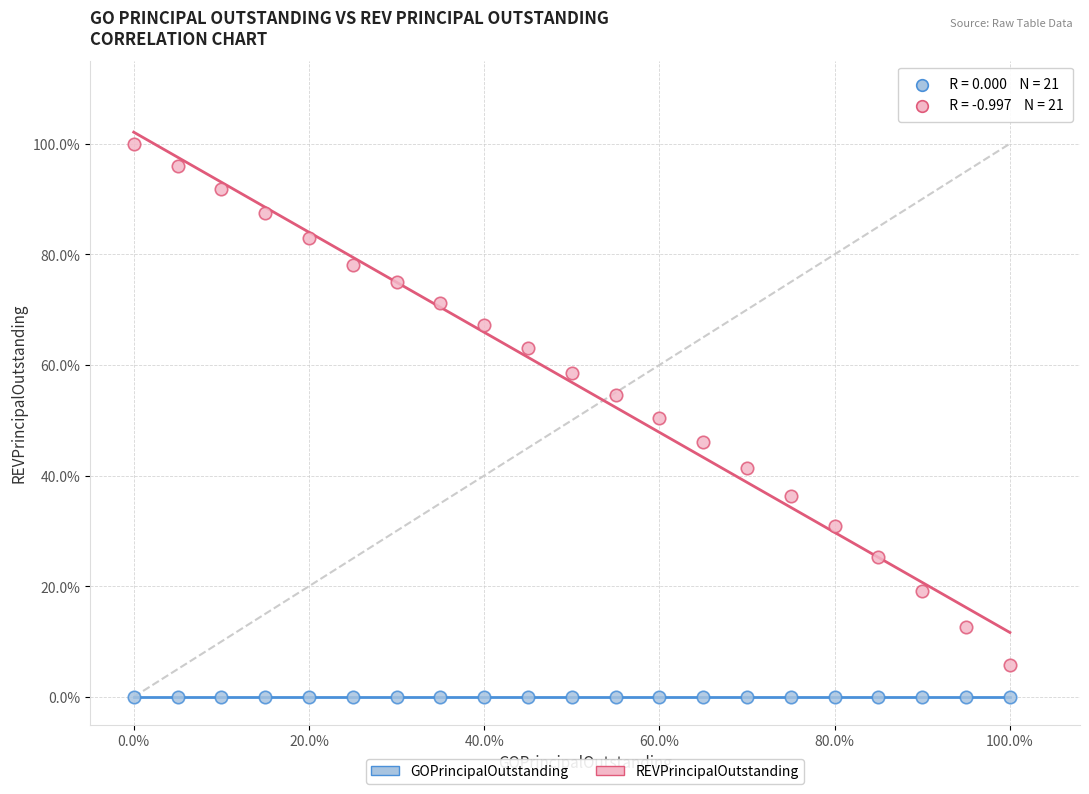

Which series reaches the minimum Y coordinate?

GOPrincipalOutstanding